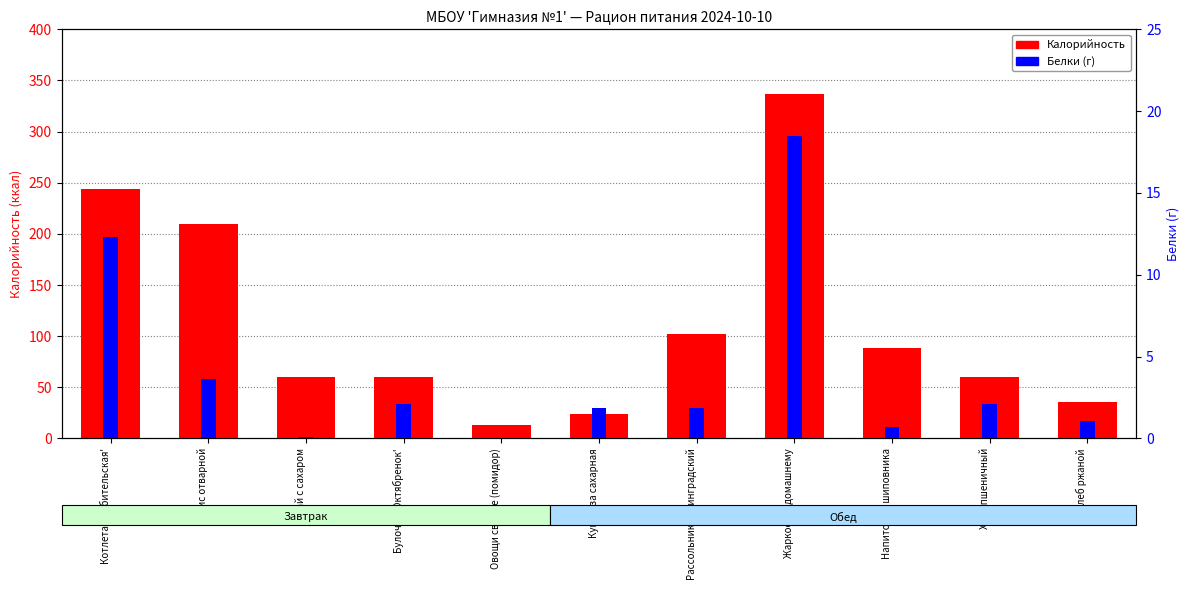

The Белки (г) series shows 3.6 at Рис отварной. True or false?

True